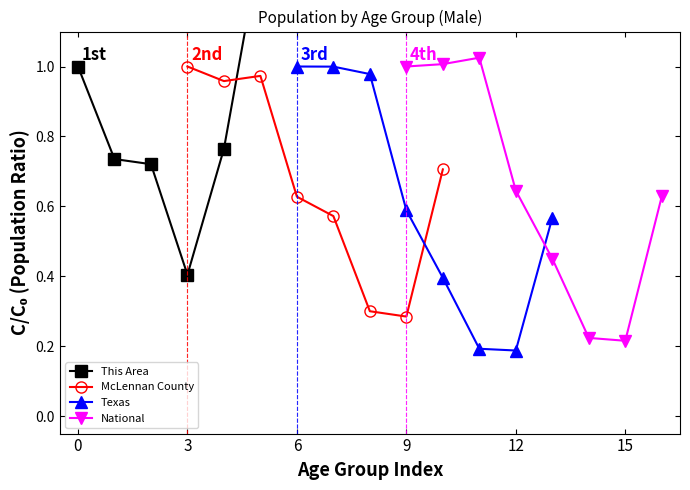

What is the average value of the McLennan County series?

0.7